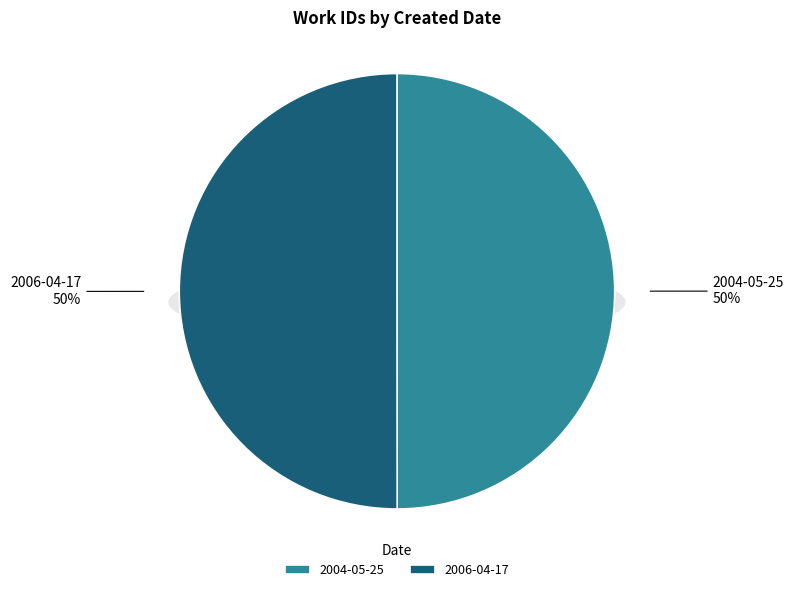

To the nearest percent, what is the average slice percentage?

50%